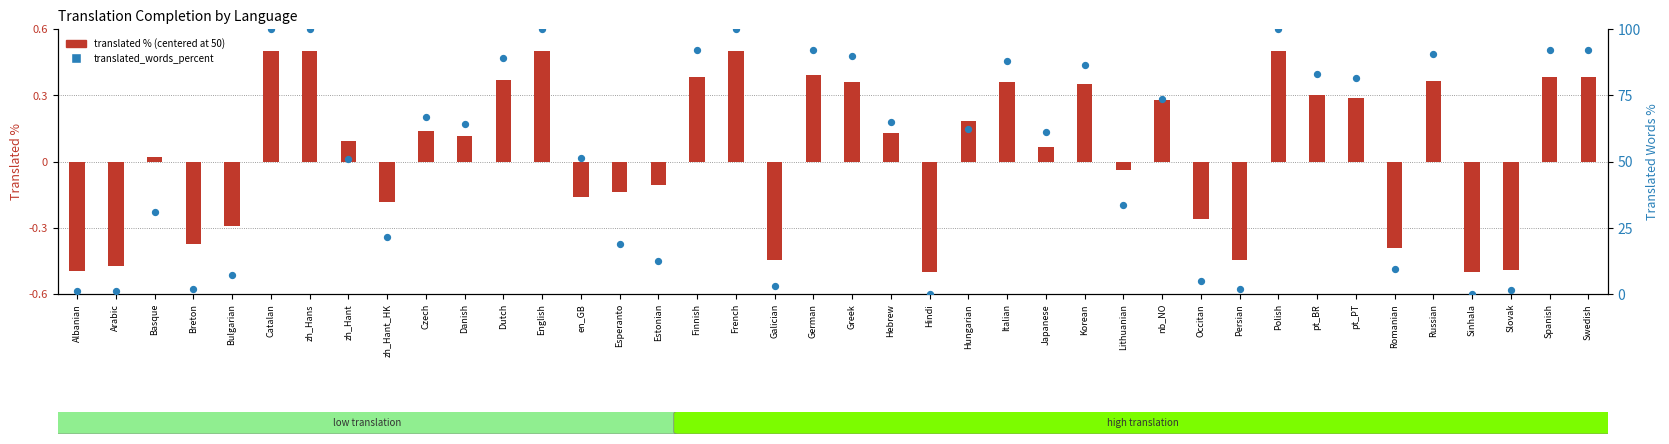

At which category is the sum across all series the highest?

Catalan